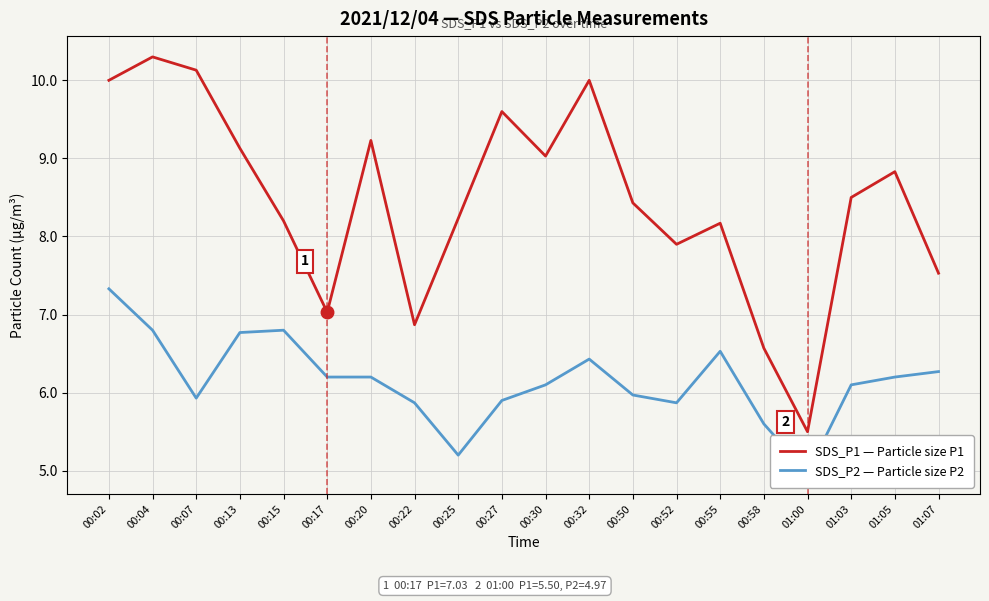

What is the maximum value for SDS_P1 — Particle size P1?

10.3